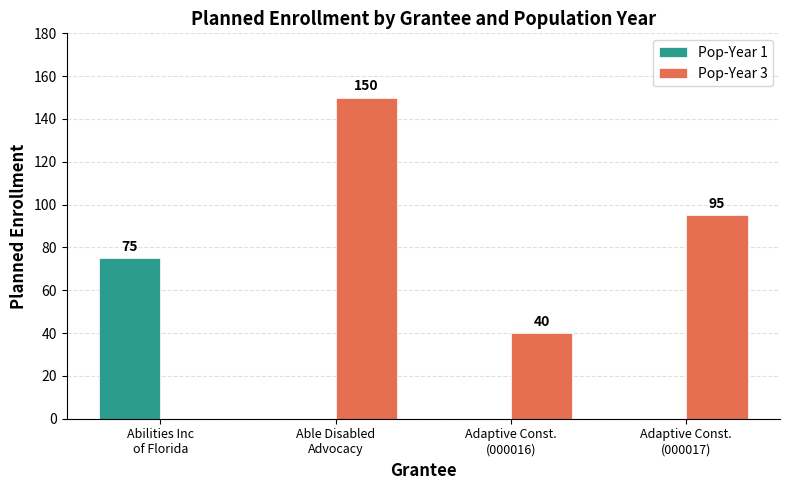

Does the chart contain stacked bars?

No